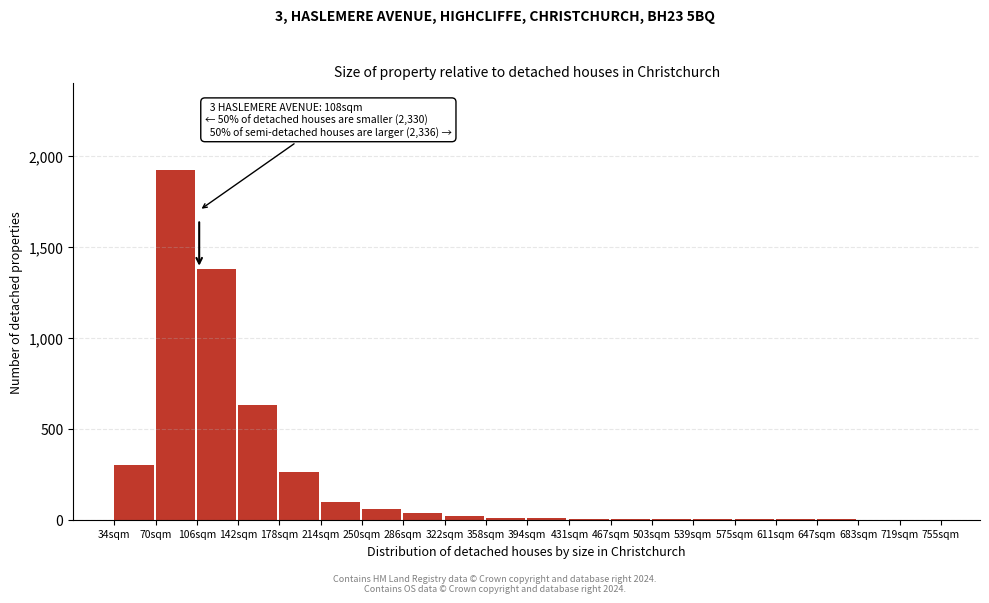

At which category does the chart reach its peak across all series?

70sqm